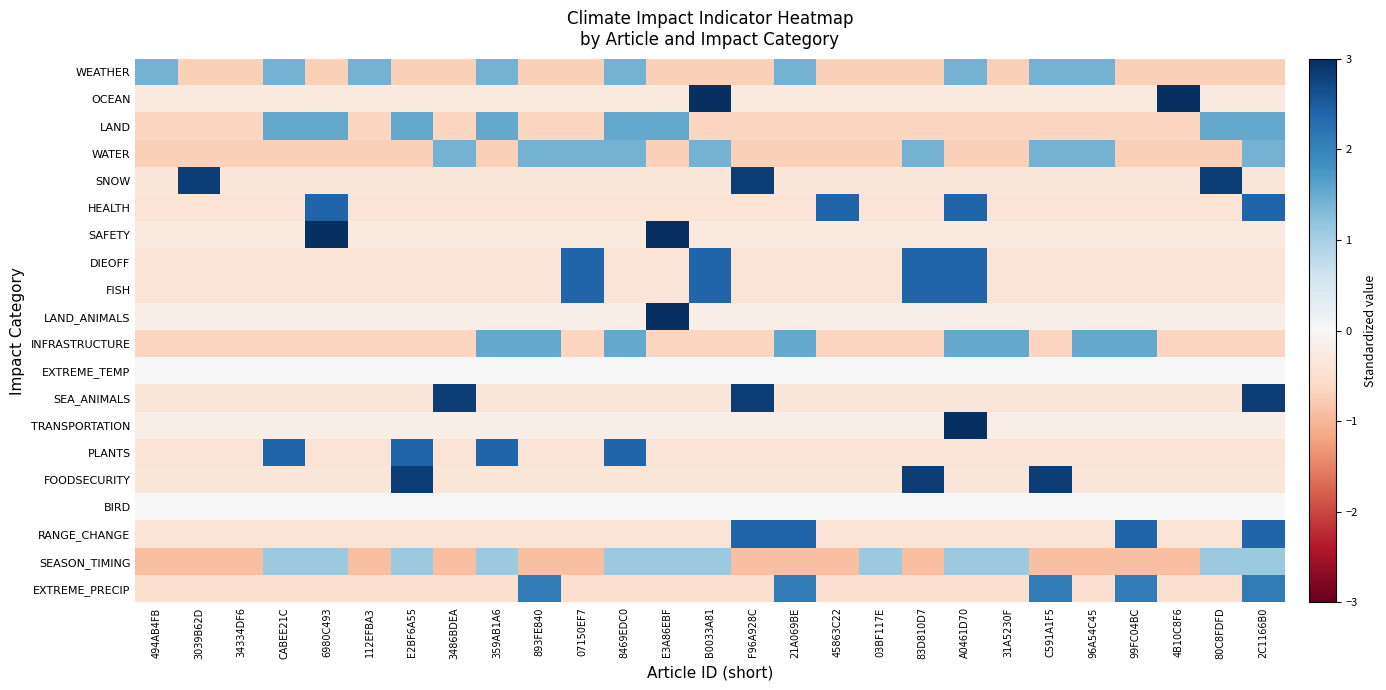

Between 494AB4FB and 8469EDC0, which series saw the biggest shift?

PLANTS